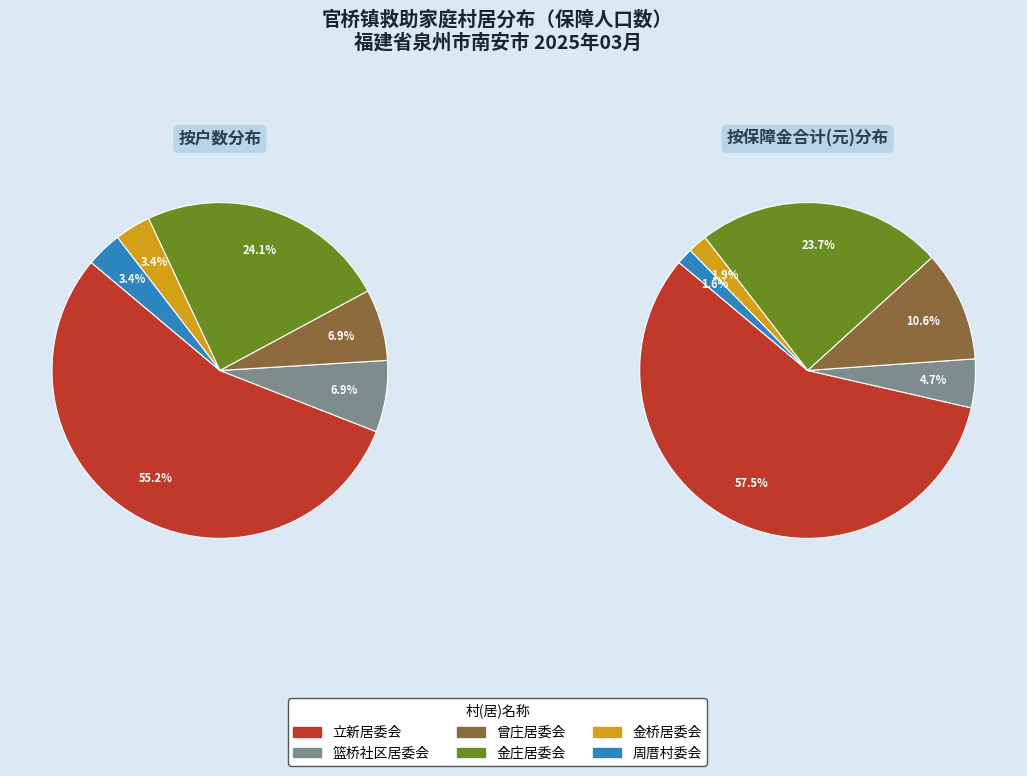

What is the largest slice in the pie chart?

立新居委会